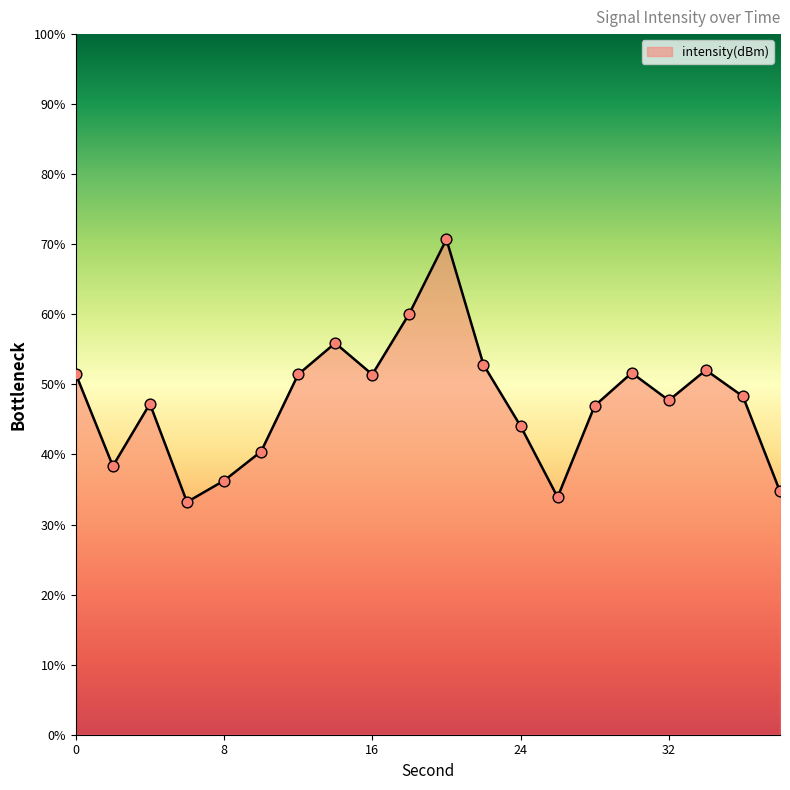

What is the greatest value displayed?

70.7